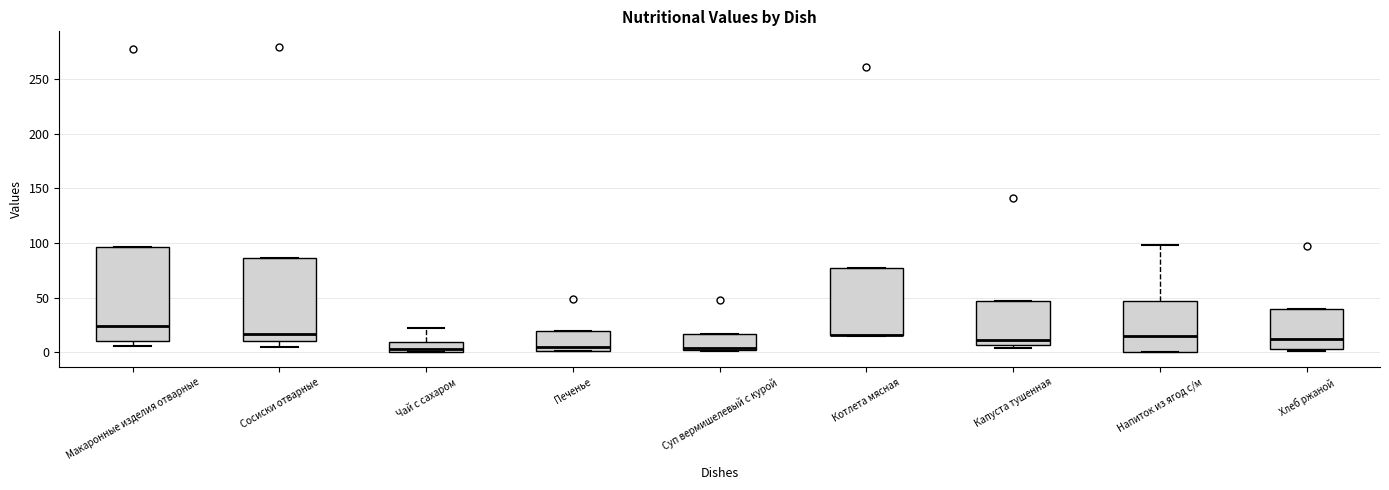

Reading left to right, read every box against the y-axis: the position of its median line, the range the box covers, and the ends of its whiskers. The values are not printed on the chart, so give them approximately, as read against the axis.

Макаронные изделия отварные: median 25, box 10 to 95, whiskers 5 to 95
Сосиски отварные: median 15, box 10 to 85, whiskers 5 to 85
Чай с сахаром: median 5, box 0 to 10, whiskers 0 to 20
Печенье: median 5, box 0 to 20, whiskers 0 to 20
Суп вермишелевый с курой: median 5, box 0 to 15, whiskers 0 to 15
Котлета мясная: median 15 (drawn on the box's lower edge), box 15 to 75, whiskers 15 to 75
Капуста тушенная: median 10, box 5 to 45, whiskers 5 (just below the box's lower edge) to 45
Напиток из ягод с/м: median 15, box 0 to 45, whiskers 0 to 100
Хлеб ржаной: median 10, box 5 to 40, whiskers 0 to 40